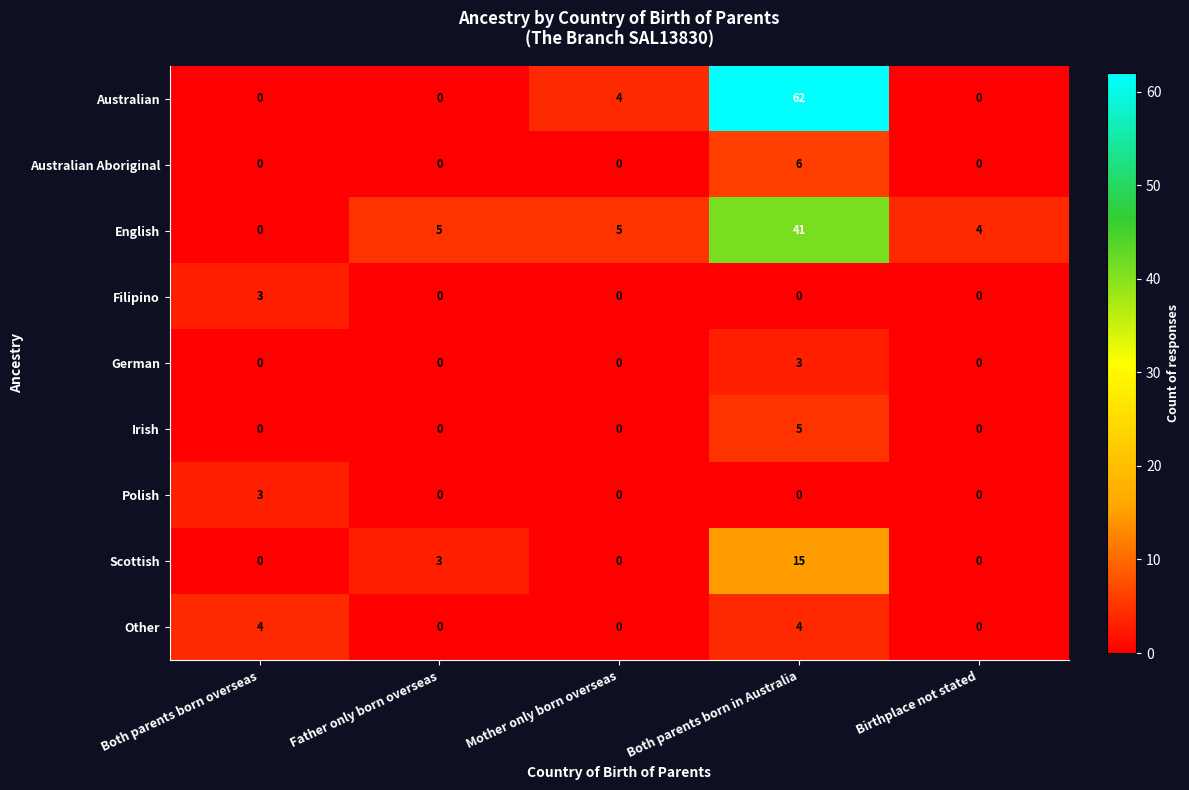

True or false: German has a value of 1 at Both parents born in Australia.

False